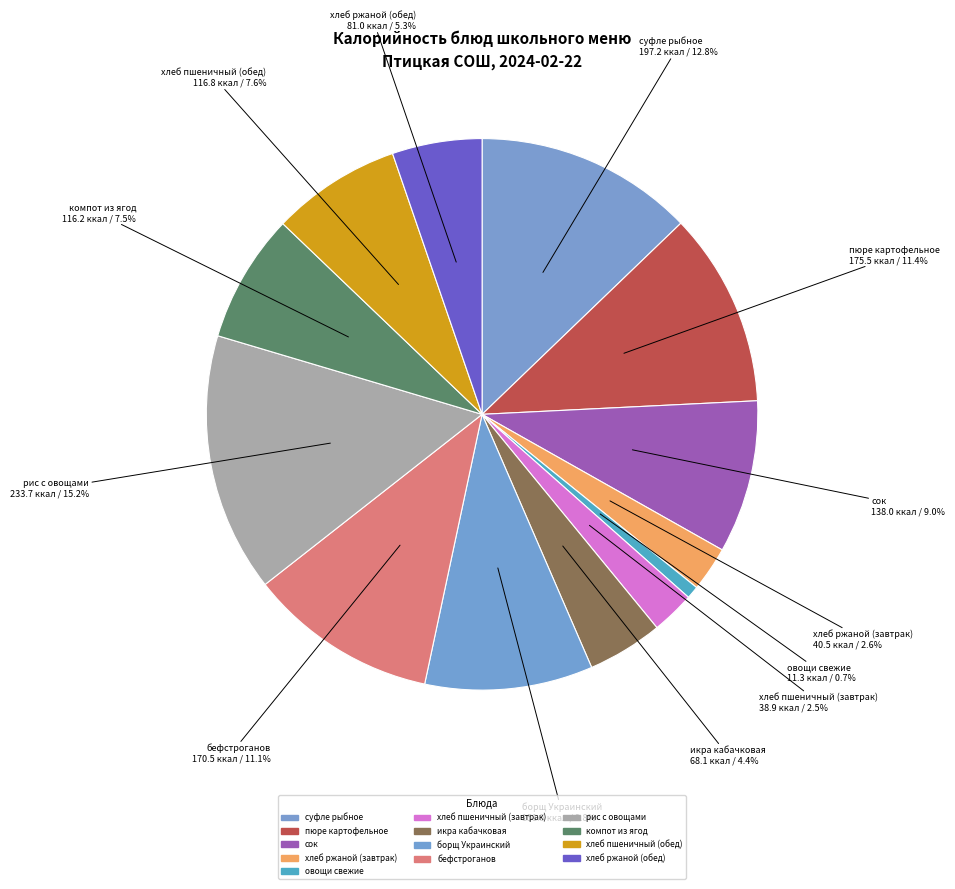

Is there any slice that represents more than half of the pie?

No